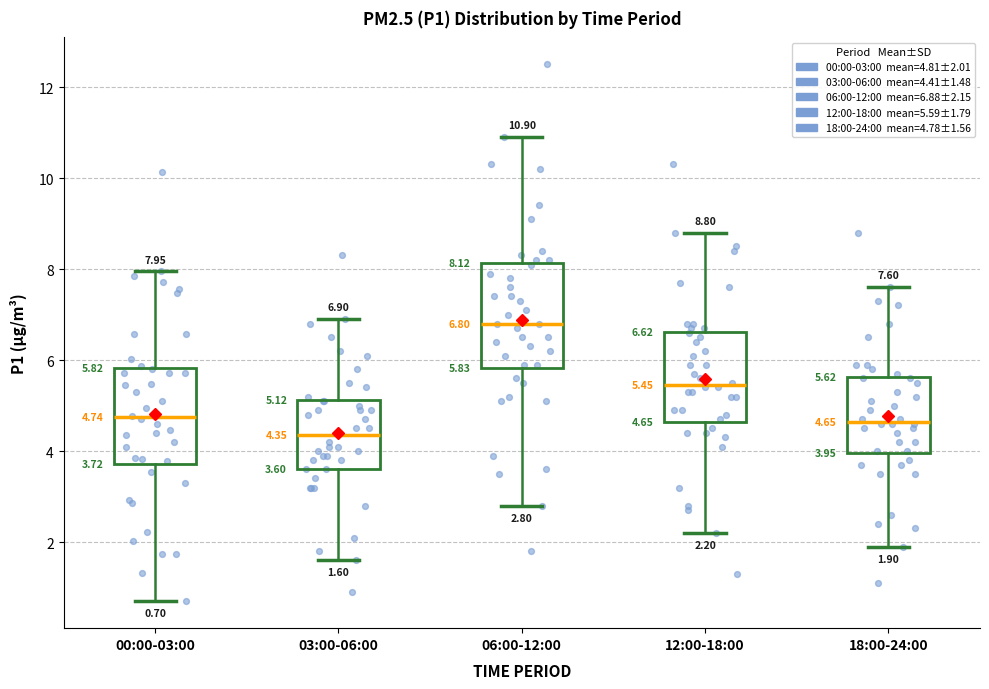

Which box's median line is the lowest?

03:00-06:00